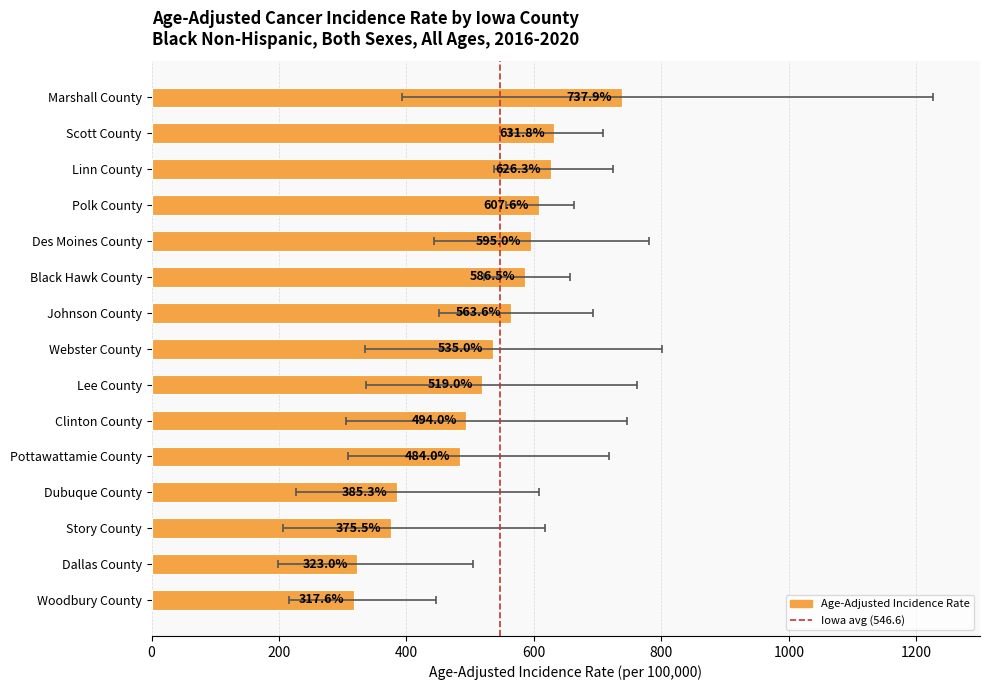

What is the difference between the maximum and second lowest values?

414.9